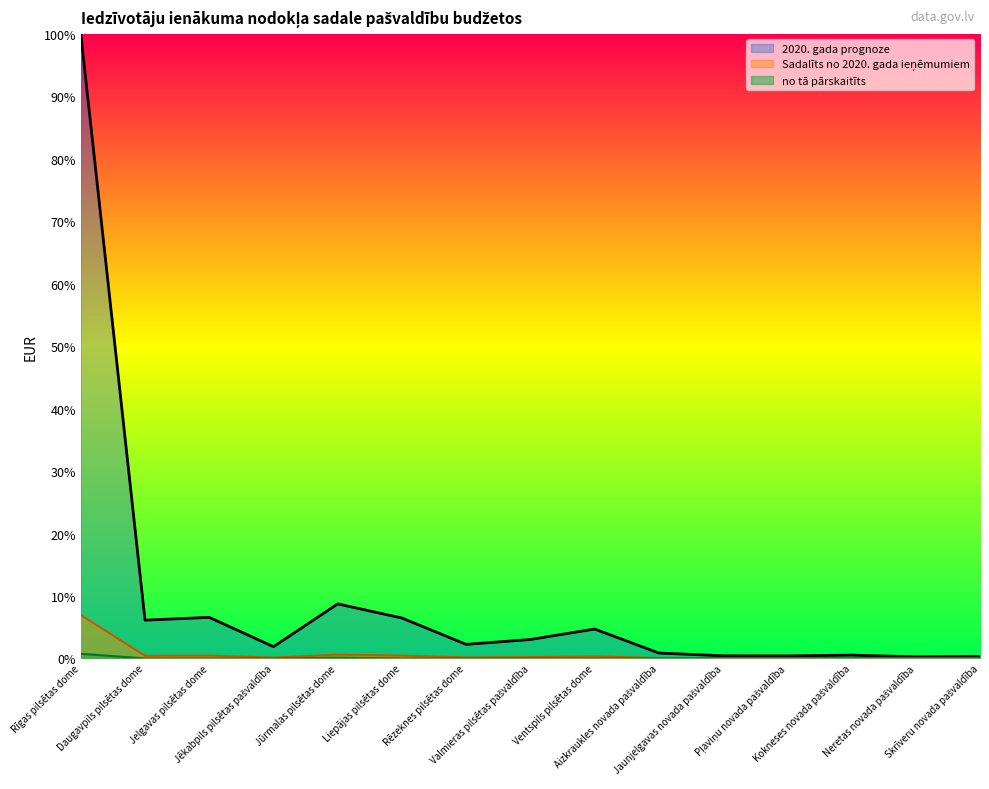

Which has a higher value, Skrīveru novada pašvaldība or Neretas novada pašvaldība?

Skrīveru novada pašvaldība